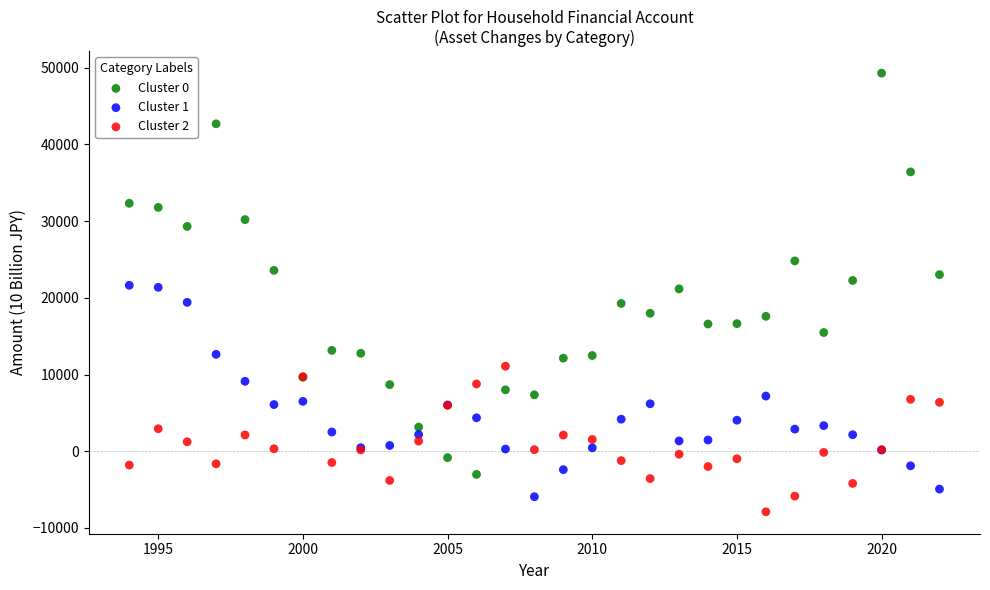

Which series has the widest spread of Y values?

Cluster 0